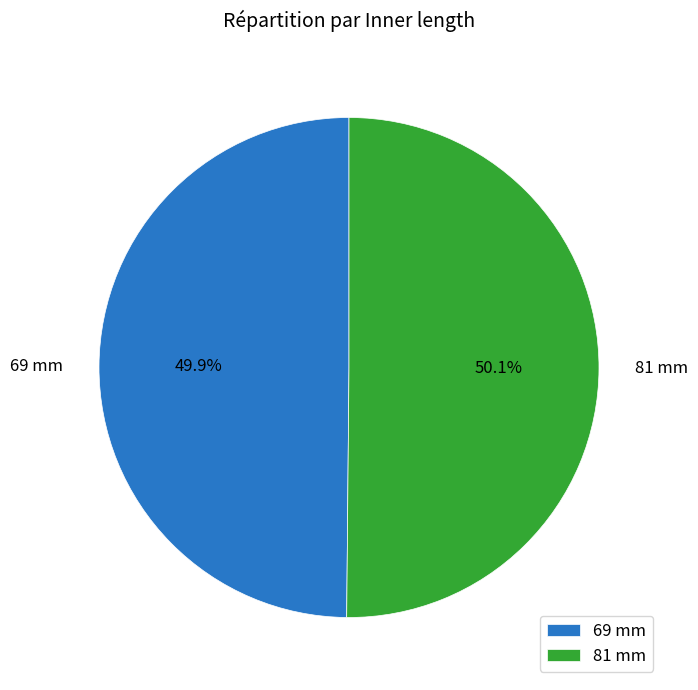

Is there any slice that represents more than half of the pie?

Yes